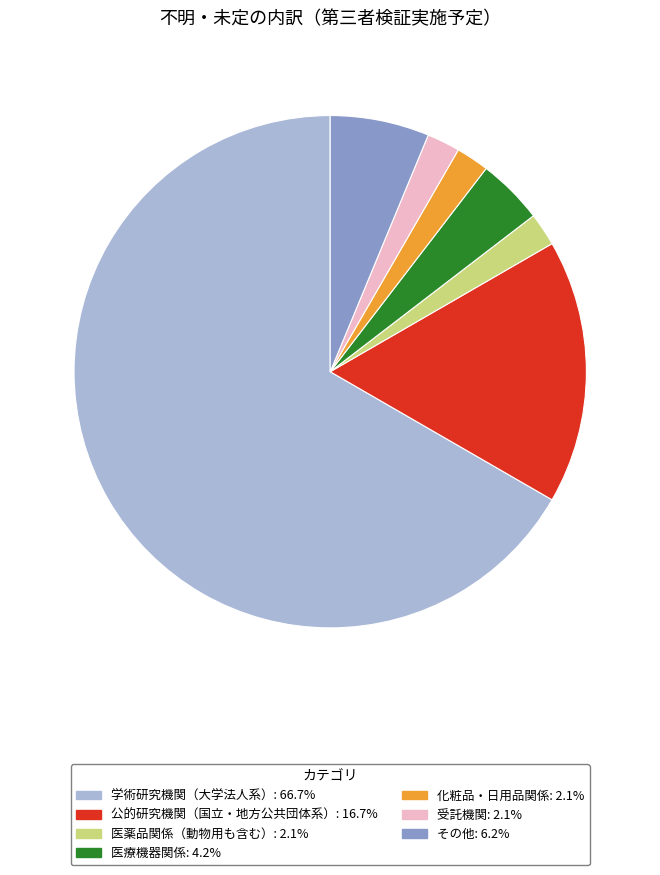

Is there any slice that represents more than half of the pie?

Yes